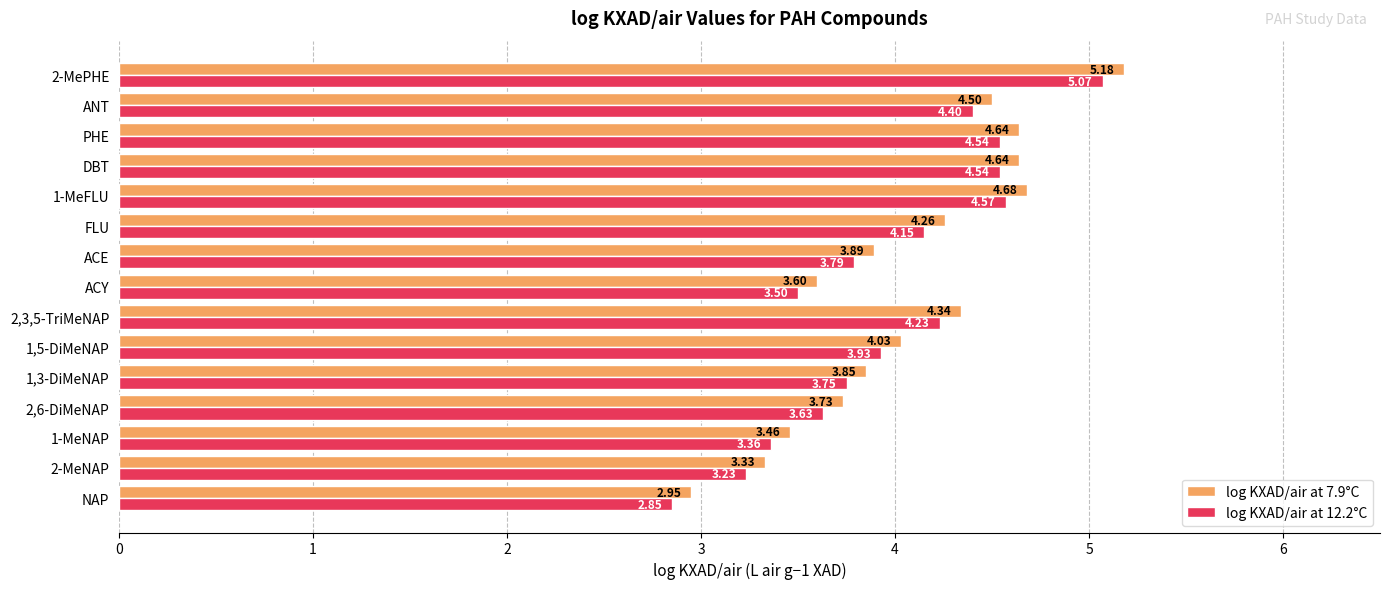

List the series in order of their overall mean, highest first.

log KXAD/air at 7.9°C, log KXAD/air at 12.2°C